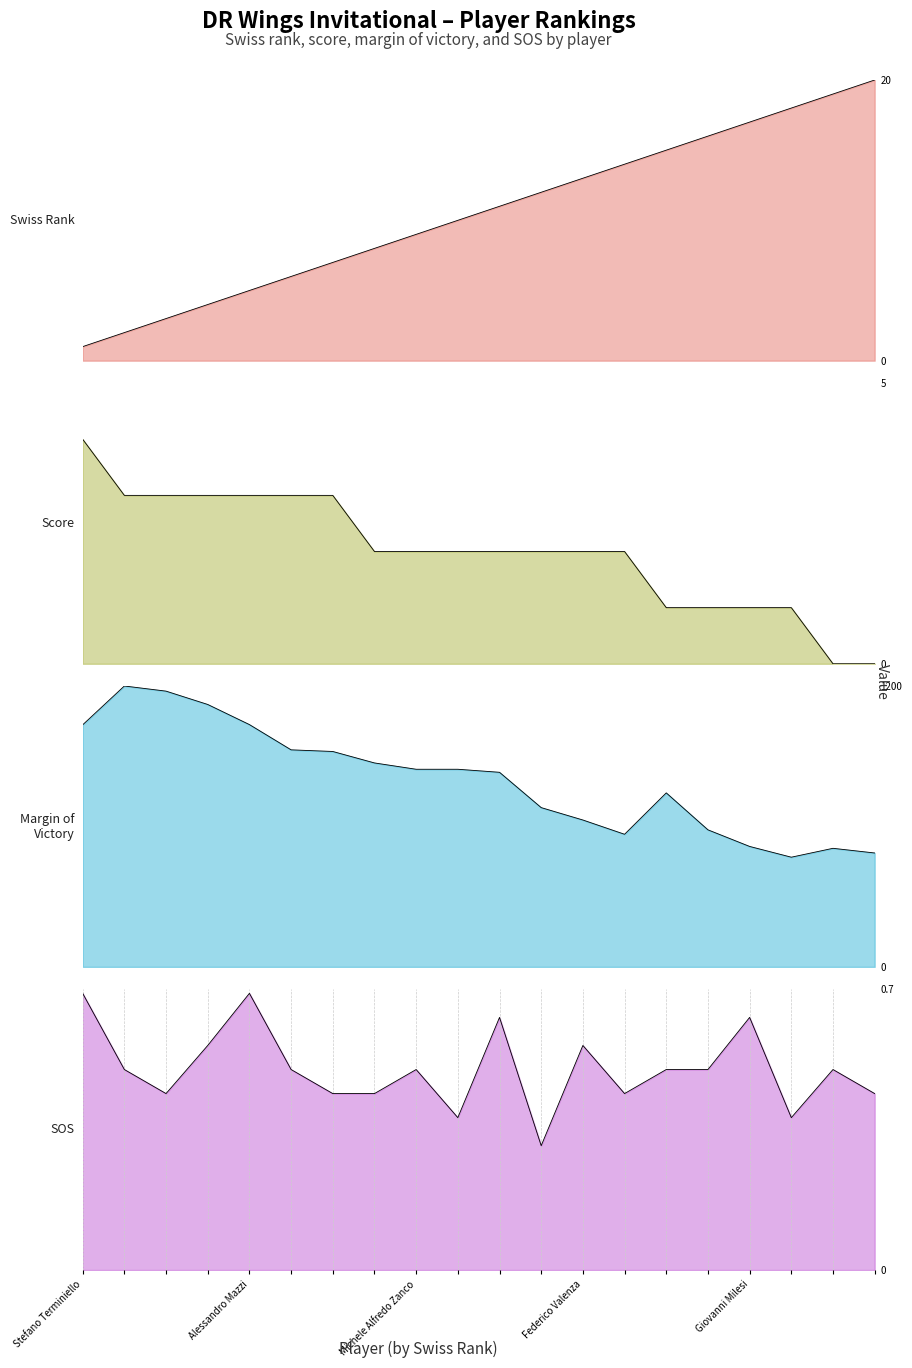

Reading left to right, extract all data points from this chart.

score: Stefano Terminiello=4.0	Alessio Scarfone=3.0	Flavio Ambrosio=3.0	AleMarmo=3.0	Alessandro Mazzi=3.0	Giovanni Piazza=3.0	Luca Galasso=3.0	Teresa Wing=2.0	Michele Alfredo Zanco=2.0	Michele Battaglia=2.0	Yuri sinigaglia=2.0	Radames Destefani=2.0	Federico Valenza=2.0	Daniele Labruna=2.0	Angelo Mei=1.0	Fabio Botti=1.0	Giovanni Milesi=1.0	Alessandro Paro=1.0	Alessio Labruna=0.0	Diego Trivellato=0.0
mov: Stefano Terminiello=1035.0	Alessio Scarfone=1201.0	Flavio Ambrosio=1179.0	AleMarmo=1122.0	Alessandro Mazzi=1036.0	Giovanni Piazza=928.0	Luca Galasso=921.0	Teresa Wing=872.0	Michele Alfredo Zanco=845.0	Michele Battaglia=845.0	Yuri sinigaglia=832.0	Radames Destefani=681.0	Federico Valenza=628.0	Daniele Labruna=567.0	Angelo Mei=744.0	Fabio Botti=586.0	Giovanni Milesi=515.0	Alessandro Paro=469.0	Alessio Labruna=507.0	Diego Trivellato=487.0
sos: Stefano Terminiello=0.7	Alessio Scarfone=0.5	Flavio Ambrosio=0.4	AleMarmo=0.6	Alessandro Mazzi=0.7	Giovanni Piazza=0.5	Luca Galasso=0.4	Teresa Wing=0.4	Michele Alfredo Zanco=0.5	Michele Battaglia=0.4	Yuri sinigaglia=0.6	Radames Destefani=0.3	Federico Valenza=0.6	Daniele Labruna=0.4	Angelo Mei=0.5	Fabio Botti=0.5	Giovanni Milesi=0.6	Alessandro Paro=0.4	Alessio Labruna=0.5	Diego Trivellato=0.4
swiss_rank: Stefano Terminiello=1.0	Alessio Scarfone=2.0	Flavio Ambrosio=3.0	AleMarmo=4.0	Alessandro Mazzi=5.0	Giovanni Piazza=6.0	Luca Galasso=7.0	Teresa Wing=8.0	Michele Alfredo Zanco=9.0	Michele Battaglia=10.0	Yuri sinigaglia=11.0	Radames Destefani=12.0	Federico Valenza=13.0	Daniele Labruna=14.0	Angelo Mei=15.0	Fabio Botti=16.0	Giovanni Milesi=17.0	Alessandro Paro=18.0	Alessio Labruna=19.0	Diego Trivellato=20.0